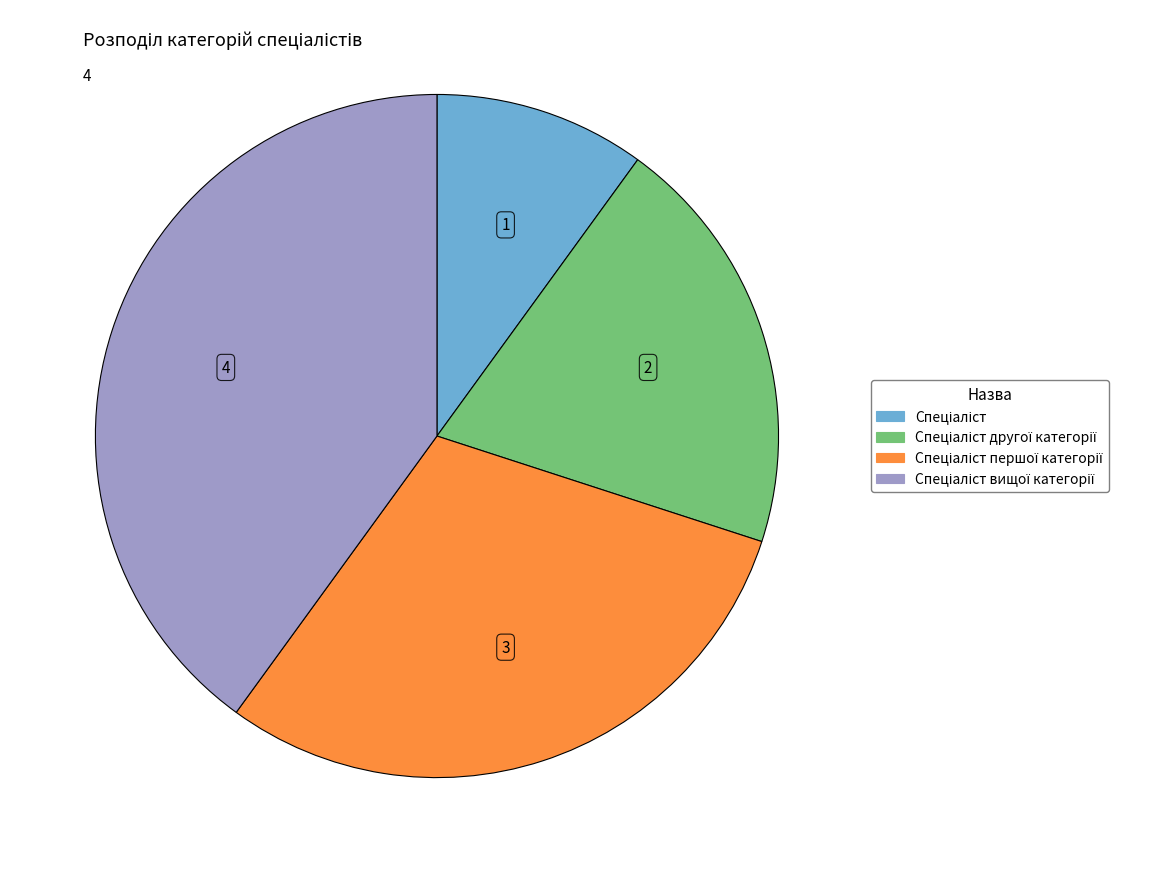

Does any single category account for the majority?

No